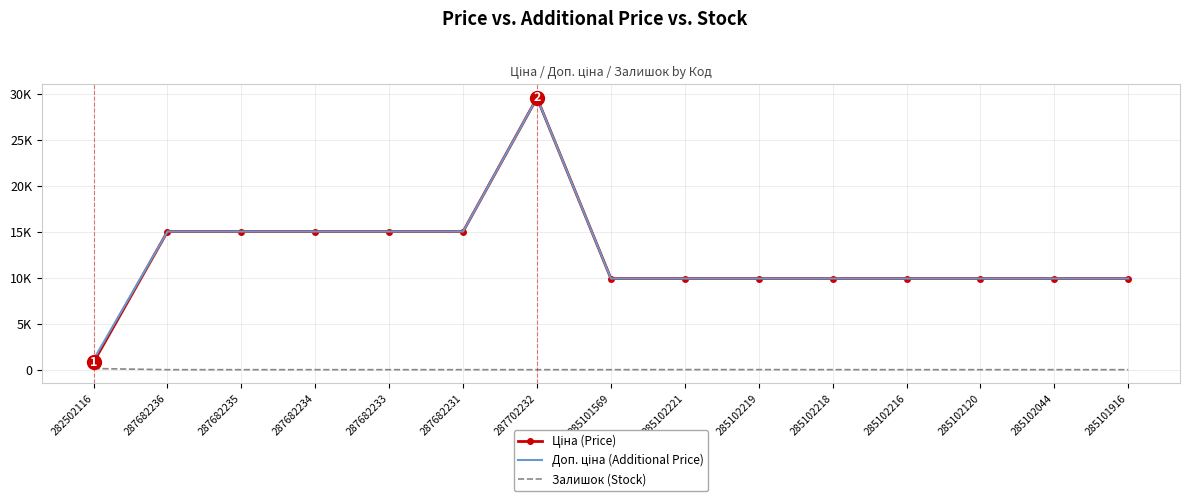

The value of Залишок (Stock) at 285102219 is 7.0. True or false?

True